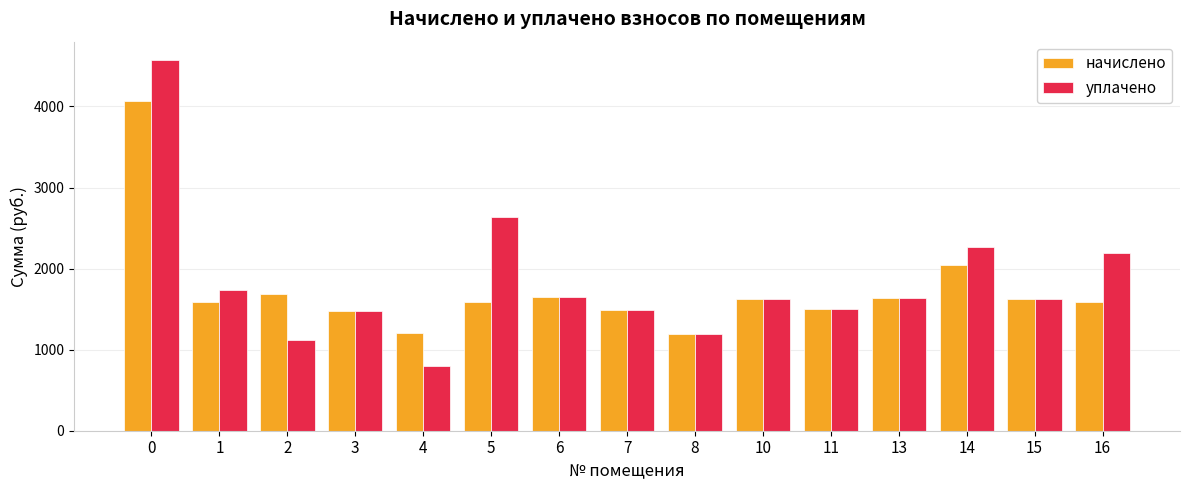

The уплачено series shows 2260.1 at 7. True or false?

False